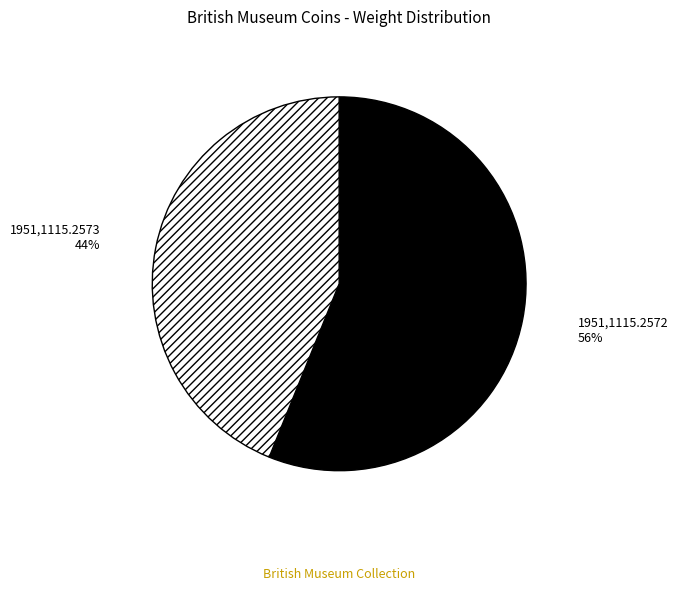

Which slice is the largest?

1951,1115.2572